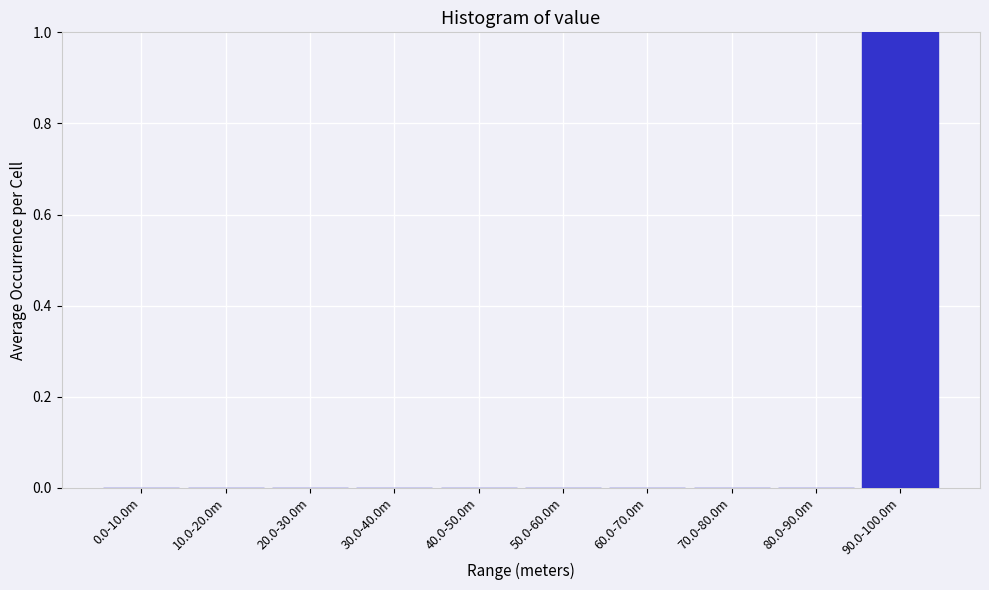

Reading right to left, extract all data points from this chart.

90.0-100.0m=1	80.0-90.0m=0	70.0-80.0m=0	60.0-70.0m=0	50.0-60.0m=0	40.0-50.0m=0	30.0-40.0m=0	20.0-30.0m=0	10.0-20.0m=0	0.0-10.0m=0